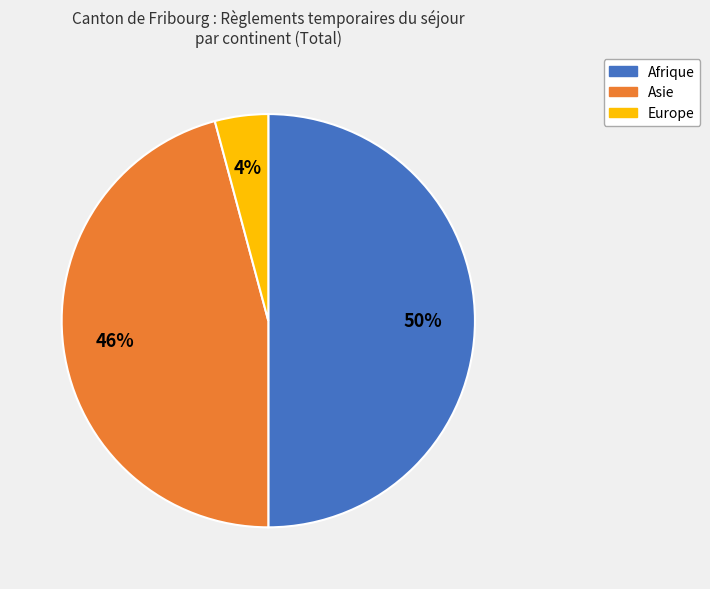

How many segments does this pie chart have?

3